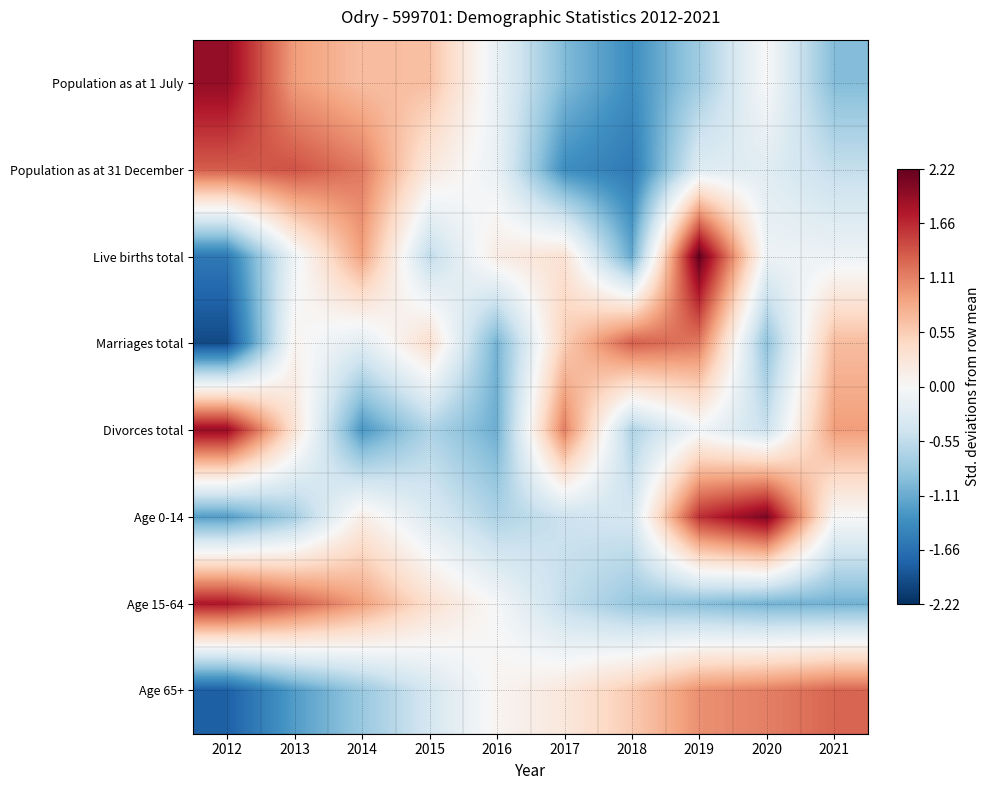

At 2020, list the series in order from smallest to largest.

Age 15-64, Marriages total, Divorces total, Population as at 31 December, Live births total, Population as at 1 July, Age 65+, Age 0-14